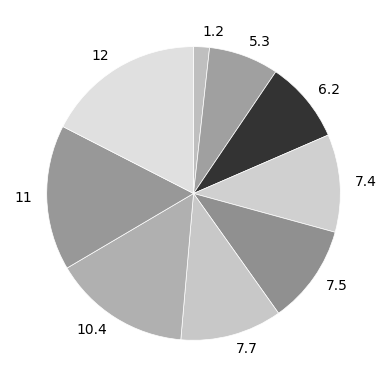

Which has a higher value, 7.7 or 10.4?

10.4